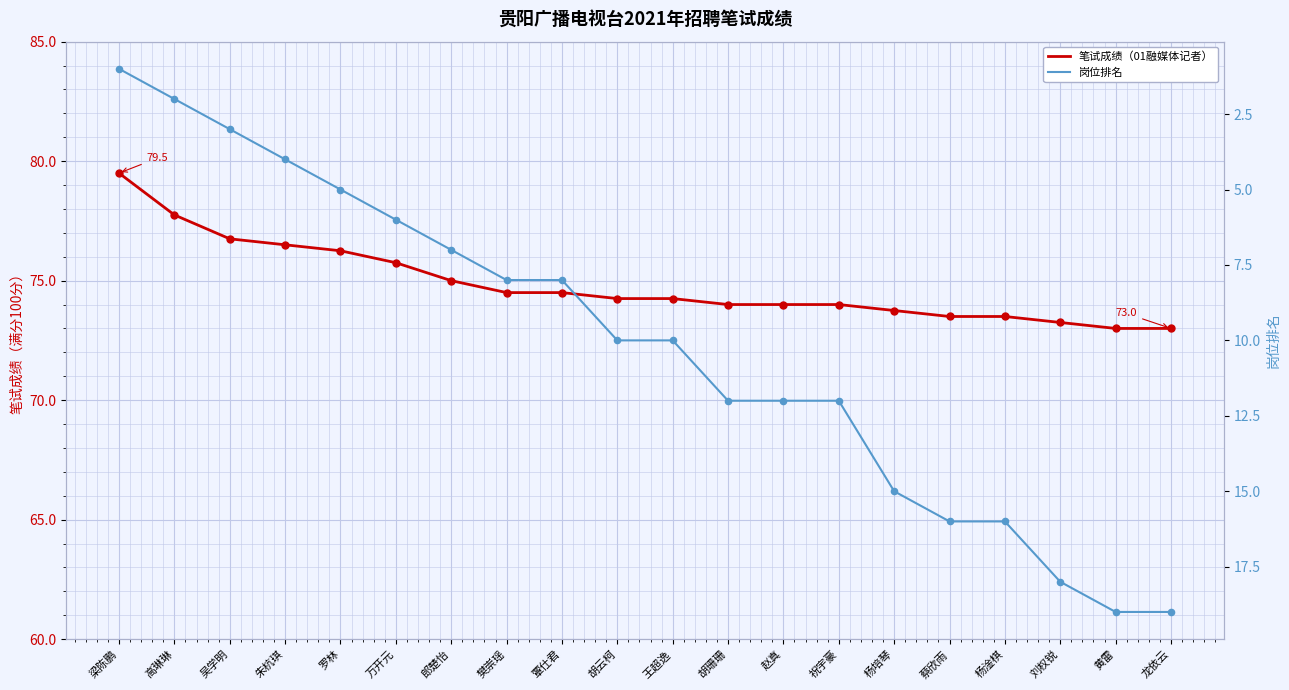

Which series has the largest Y range (max minus min)?

岗位排名